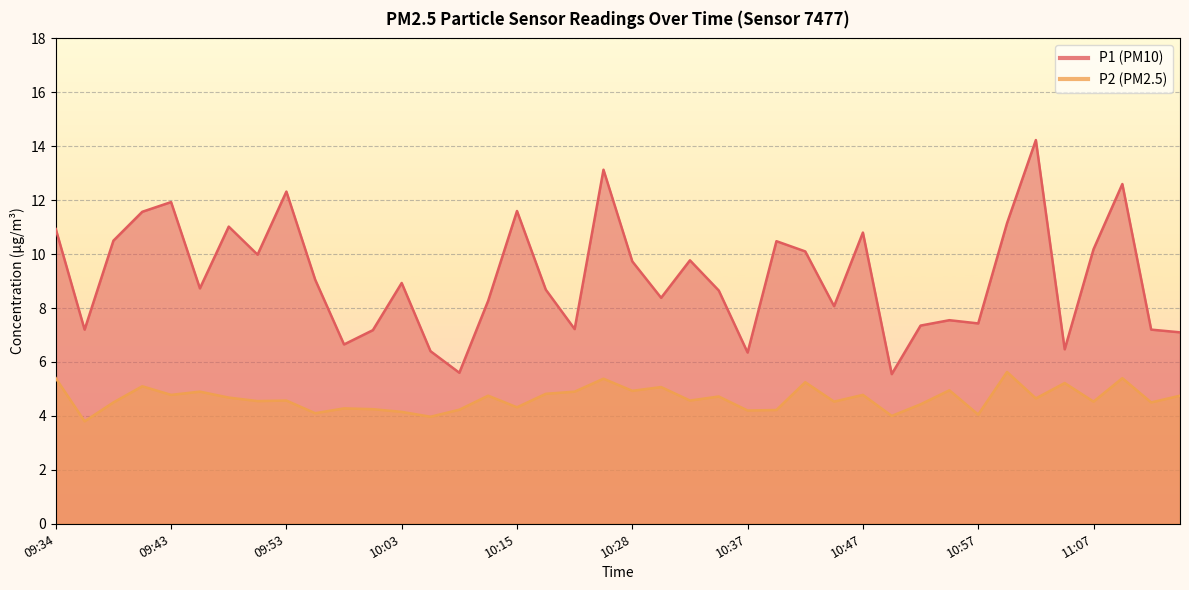

In P2, how many points are lower than both neighbors (excluding endpoints)?

15